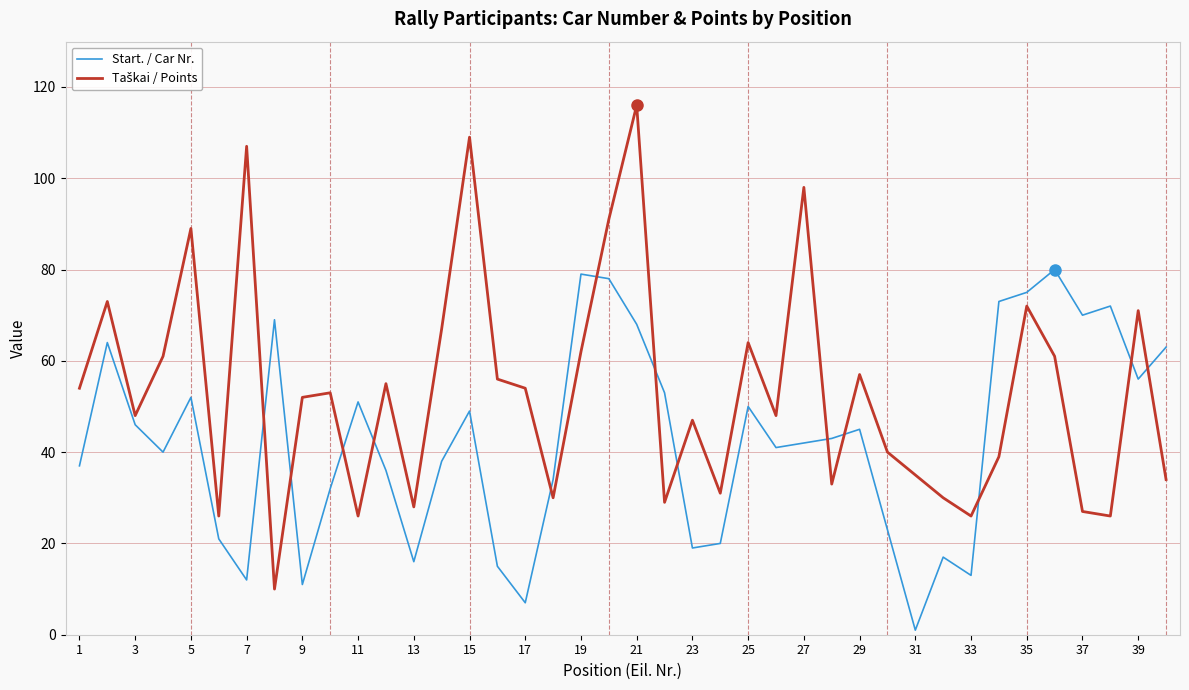

Which series has the widest spread of values?

Taškai / Points